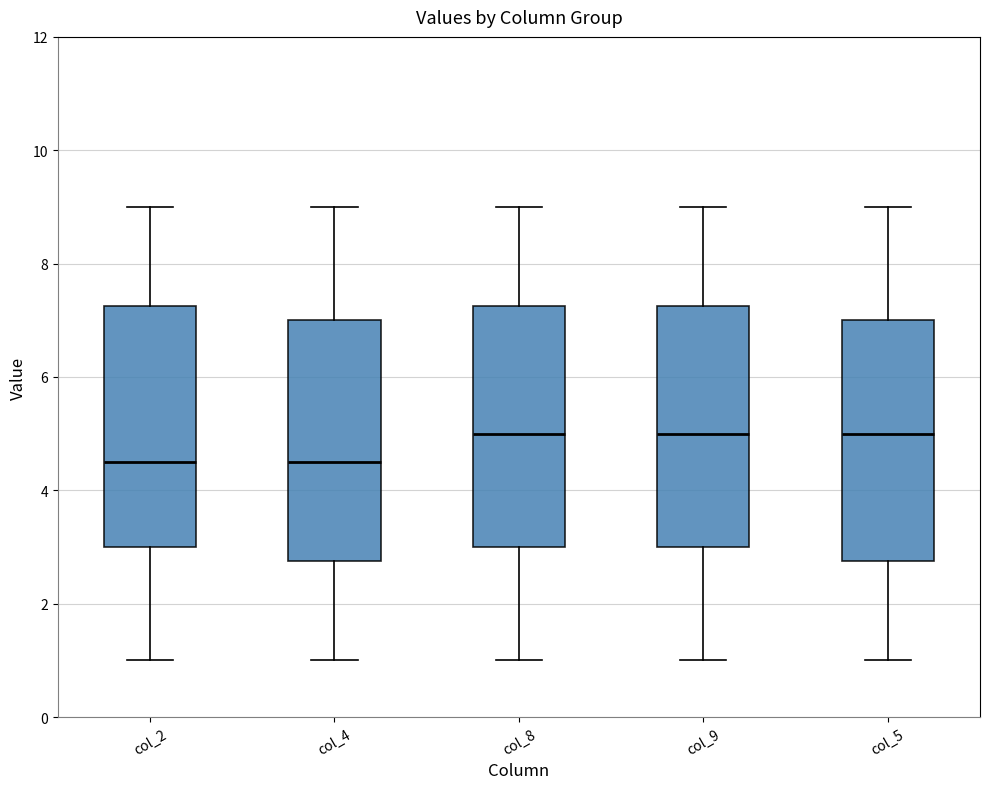

Reading left to right, transcribe this box plot: for each box, give where its median line is, the range the box spans, and where its two whiskers end, as read against the y-axis. The values are not printed on the chart, so give them approximately, as read against the axis.

col_2: median 4.6, box 3.0 to 7.2, whiskers 1.0 to 9.0
col_4: median 4.6, box 2.8 to 7.0, whiskers 1.0 to 9.0
col_8: median 5.0, box 3.0 to 7.2, whiskers 1.0 to 9.0
col_9: median 5.0, box 3.0 to 7.2, whiskers 1.0 to 9.0
col_5: median 5.0, box 2.8 to 7.0, whiskers 1.0 to 9.0